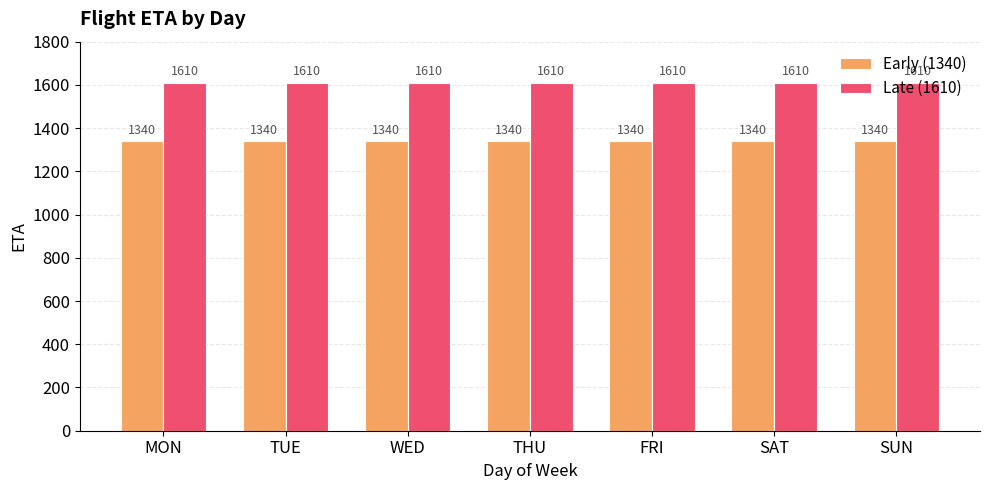

What is the maximum value shown in the chart?

1610